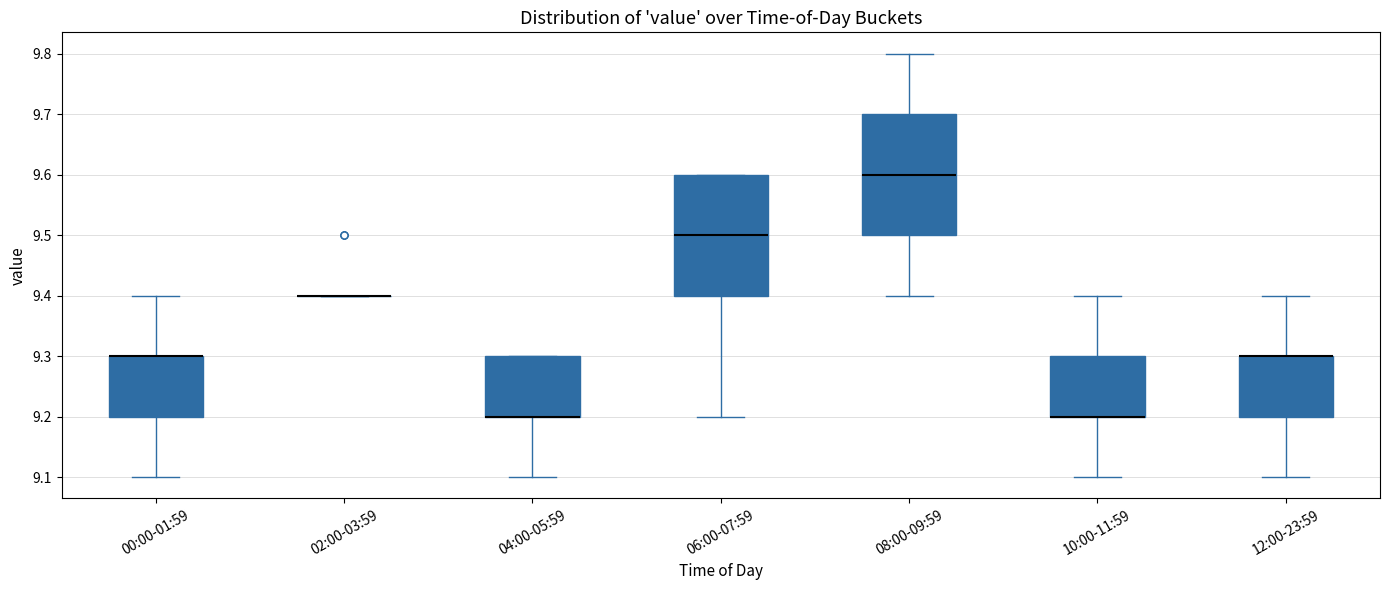

Reading left to right, transcribe this box plot: for each box, give where its median line is, the range the box spans, and where its two whiskers end, as read against the y-axis. The values are not printed on the chart, so give them approximately, as read against the axis.

00:00-01:59: median 9.3 (drawn on the box's upper edge), box 9.2 to 9.3, whiskers 9.1 to 9.4
02:00-03:59: box collapsed to a line at 9.4, whiskers 9.4 to 9.4
04:00-05:59: median 9.2 (drawn on the box's lower edge), box 9.2 to 9.3, whiskers 9.1 to 9.3
06:00-07:59: median 9.5, box 9.4 to 9.6, whiskers 9.2 to 9.6
08:00-09:59: median 9.6, box 9.5 to 9.7, whiskers 9.4 to 9.8
10:00-11:59: median 9.2 (drawn on the box's lower edge), box 9.2 to 9.3, whiskers 9.1 to 9.4
12:00-23:59: median 9.3 (drawn on the box's upper edge), box 9.2 to 9.3, whiskers 9.1 to 9.4